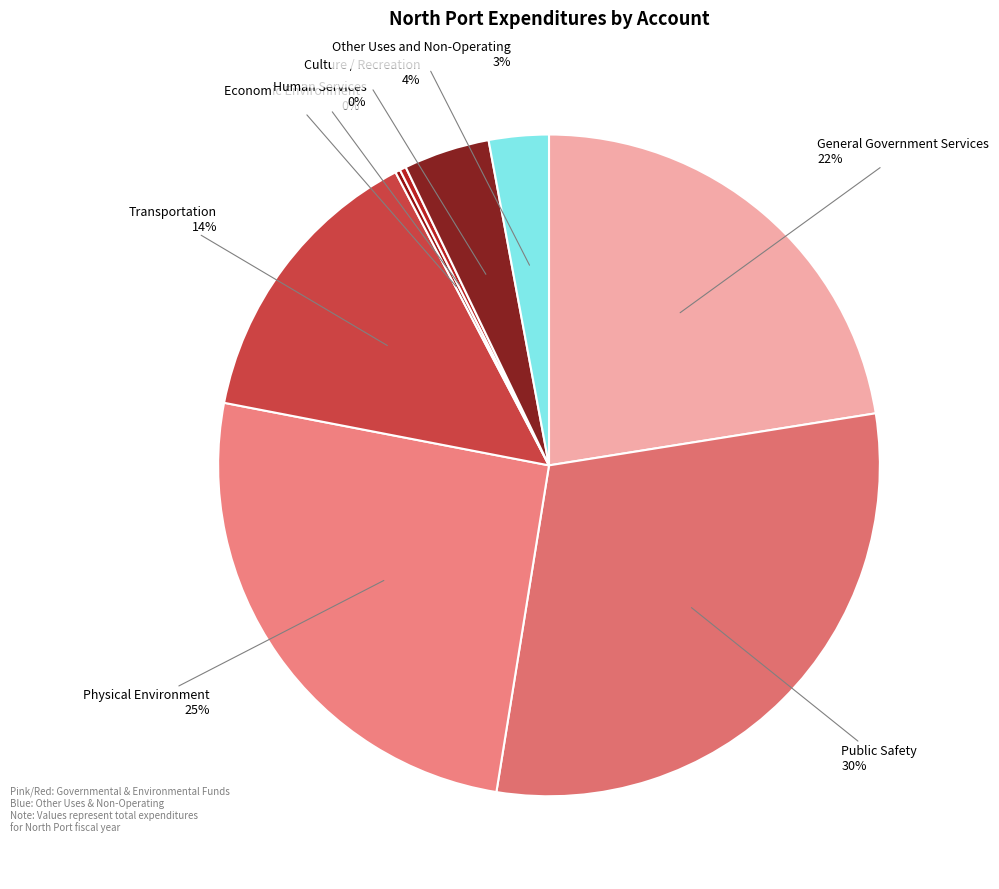

To the nearest percent, what is the average slice percentage?

12%